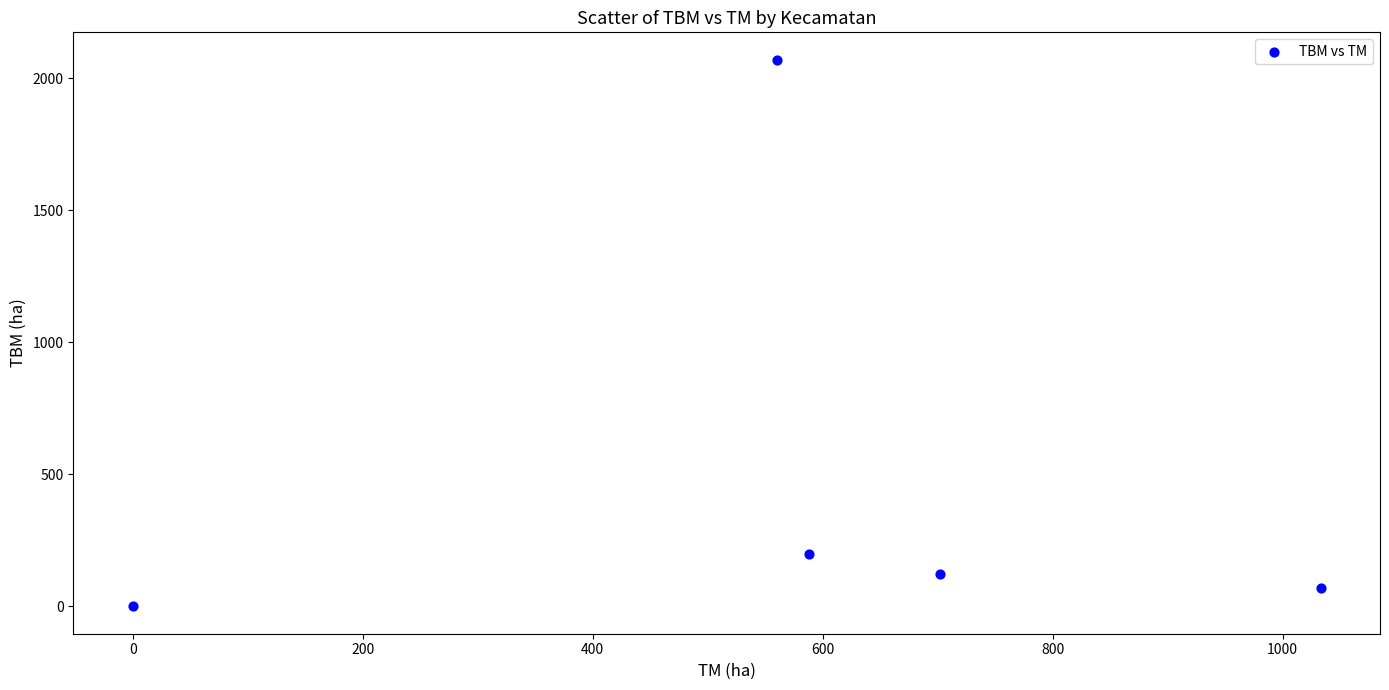

What Y value in the scatter plot is closest to 1035?

198.0